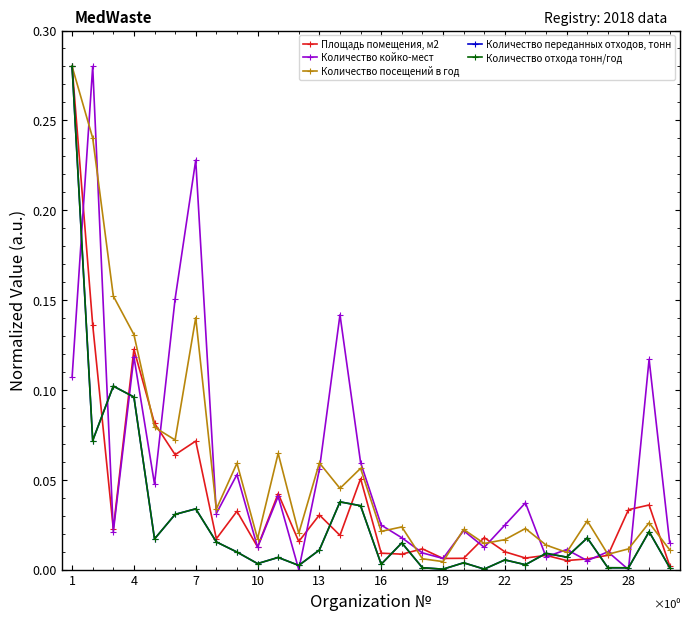

Rank the series by their maximum value, from highest to lowest.

Площадь помещения, м2, Количество койко-мест, Количество посещений в год, Количество переданных отходов, тонн, Количество отхода тонн/год